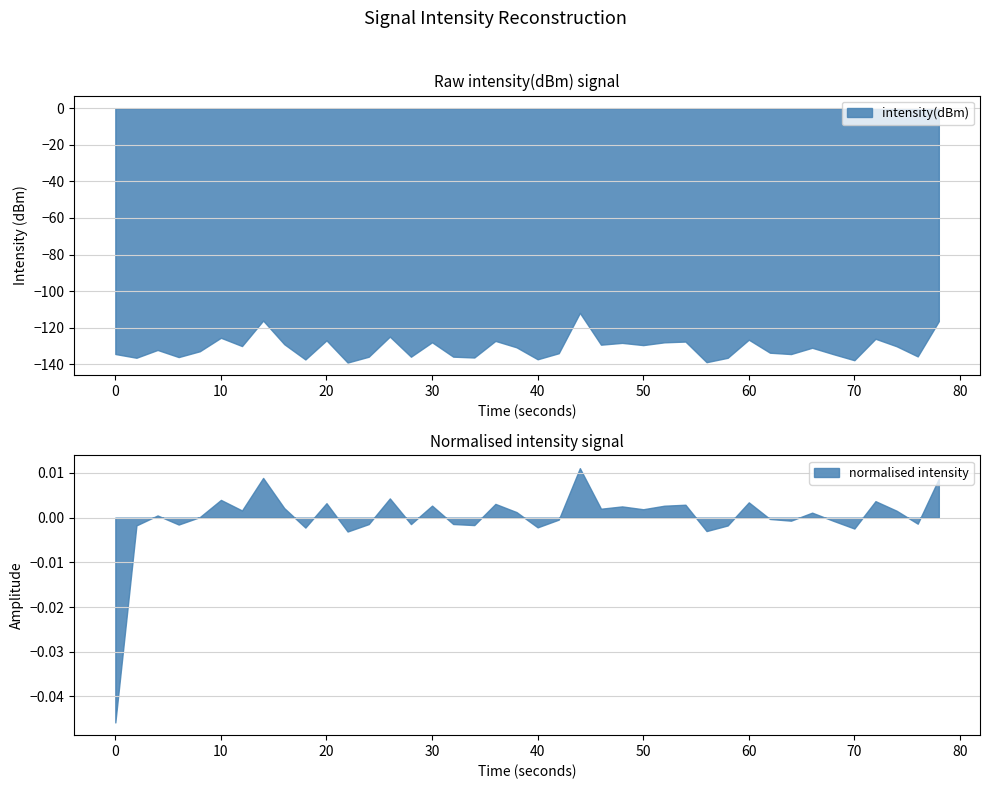

How many categories are shown in the chart?

40